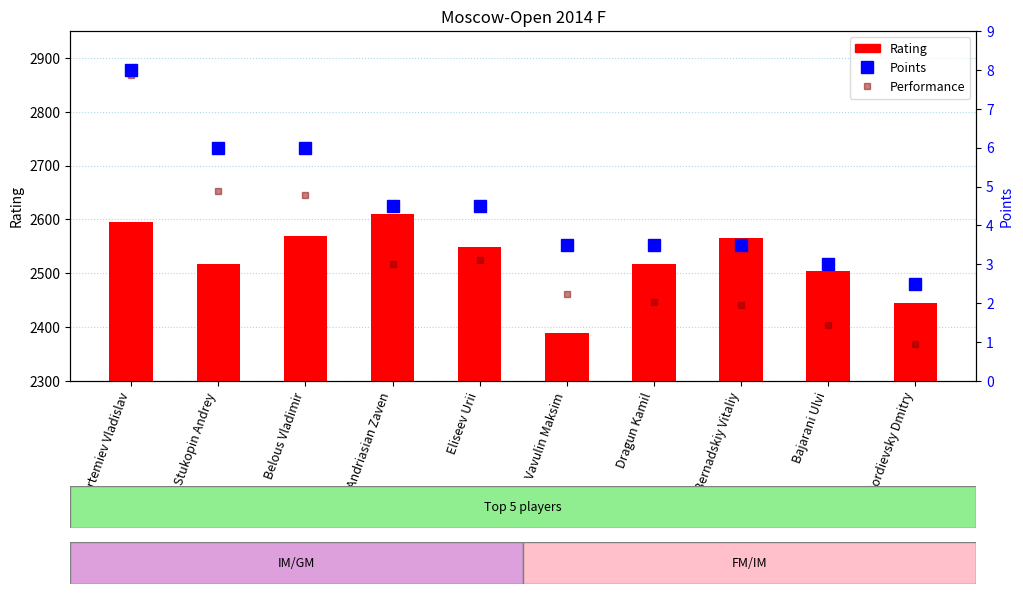

Rank the series by their maximum value, from highest to lowest.

Performance, Rating, Points